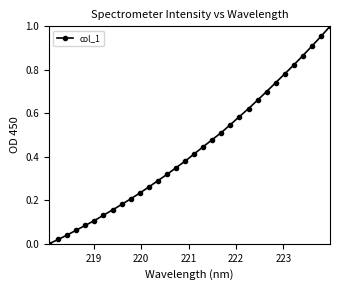

True or false: there are more than 1 points higher than both neighbors.

False